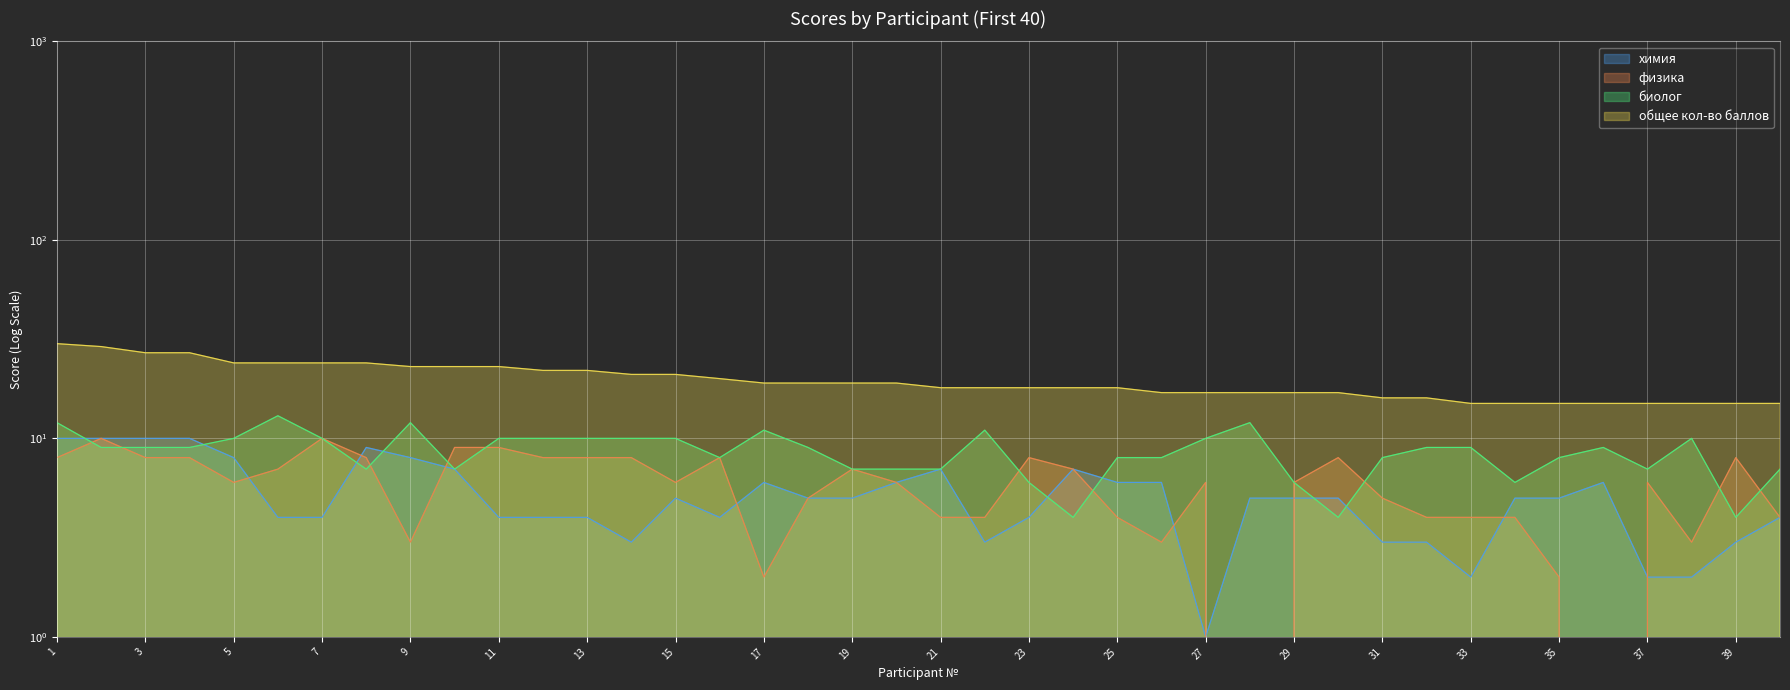

Reading left to right, list all the values displayed in this chart.

химия: 10	10	10	10	8	4	4	9	8	7	4	4	4	3	5	4	6	5	5	6	7	3	4	7	6	6	1	5	5	5	3	3	2	5	5	6	2	2	3	4
физика: 8	10	8	8	6	7	10	8	3	9	9	8	8	8	6	8	2	5	7	6	4	4	8	7	4	3	6	0	6	8	5	4	4	4	2	0	6	3	8	4
биолог: 12	9	9	9	10	13	10	7	12	7	10	10	10	10	10	8	11	9	7	7	7	11	6	4	8	8	10	12	6	4	8	9	9	6	8	9	7	10	4	7
общее кол-во баллов: 30	29	27	27	24	24	24	24	23	23	23	22	22	21	21	20	19	19	19	19	18	18	18	18	18	17	17	17	17	17	16	16	15	15	15	15	15	15	15	15